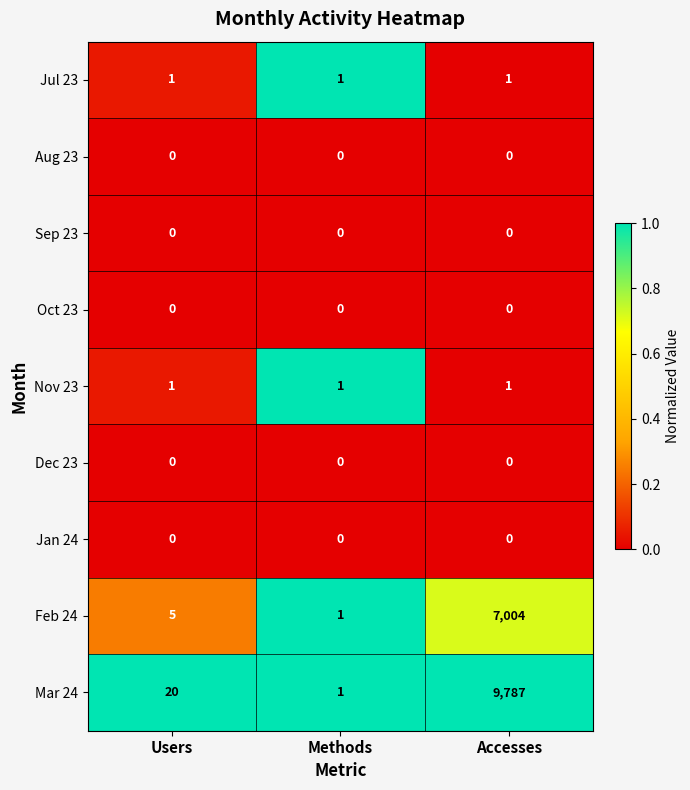

Which series has the widest spread of values?

Mar 24